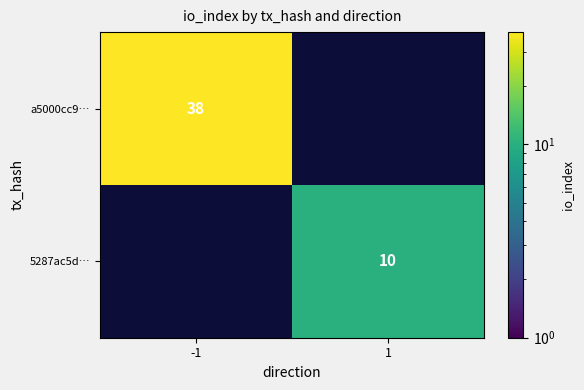

The a5000cc9… series shows 38 at -1. True or false?

True